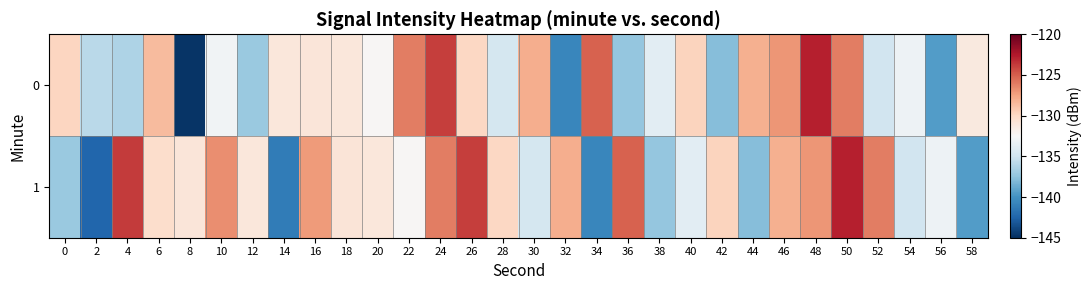

Reading left to right, transcribe all the data shown in this chart.

0: 0=-129.8	2=-135.9	4=-136.3	6=-128.6	8=-144.8	10=-133.0	12=-137.2	14=-131.1	16=-131.0	18=-131.1	20=-132.4	22=-126.1	24=-123.8	26=-129.9	28=-134.7	30=-128.0	32=-140.7	34=-125.2	36=-137.3	38=-133.8	40=-129.8	42=-137.8	44=-128.1	46=-127.0	48=-122.8	50=-126.1	52=-134.9	54=-133.2	56=-139.4	58=-131.3
1: 0=-137.2	2=-142.4	4=-123.8	6=-130.3	8=-131.0	10=-126.7	12=-131.1	14=-141.2	16=-127.2	18=-130.9	20=-131.1	22=-132.4	24=-126.1	26=-123.8	28=-129.9	30=-134.7	32=-128.0	34=-140.7	36=-125.2	38=-137.3	40=-133.8	42=-129.8	44=-137.8	46=-128.1	48=-127.0	50=-122.8	52=-126.1	54=-134.9	56=-133.2	58=-139.4